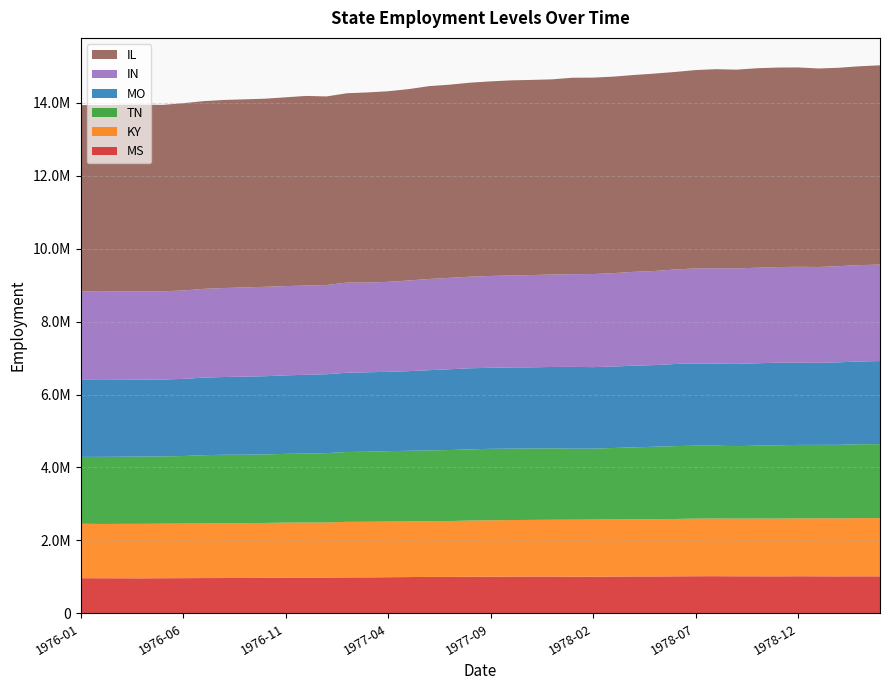

Reading left to right, list all the values displayed in this chart.

IL: 5107700	5111800	5115100	5116900	5108400	5133500	5145100	5154800	5155400	5155900	5174200	5197800	5169400	5189600	5211700	5224700	5245700	5286300	5294700	5317900	5332800	5347400	5349200	5349700	5384800	5383400	5386800	5395600	5410800	5413900	5436700	5455600	5446300	5468000	5468900	5464300	5440600	5438200	5451000	5462100
IN: 2423600	2420100	2424400	2420400	2418100	2423100	2432800	2439300	2445100	2451000	2447400	2445200	2445400	2471000	2459300	2466000	2484900	2499000	2505000	2509700	2518200	2520300	2528000	2533600	2540800	2551500	2558400	2572700	2579500	2590900	2605400	2612900	2618200	2619200	2621400	2628400	2626800	2635500	2639900	2645100
MO: 2111100	2108100	2107000	2107400	2107400	2114300	2127000	2130800	2140800	2143800	2151700	2159600	2162000	2172900	2177300	2174400	2183300	2199100	2214500	2222500	2220700	2226800	2226400	2231400	2241900	2234700	2233700	2238000	2238400	2250300	2254000	2251300	2254200	2258500	2261800	2254100	2248800	2261800	2269600	2276700
TN: 1833100	1839700	1840700	1844700	1844000	1851600	1870500	1878500	1875100	1877800	1882900	1890600	1902100	1914400	1920000	1929900	1936000	1938800	1947200	1950400	1958900	1957800	1956400	1956400	1946200	1942900	1958100	1972900	1986000	1997300	1998800	1995500	1986100	1997300	2010000	2014100	2013500	2015900	2025200	2027800
KY: 1492400	1487900	1492000	1493600	1495700	1495400	1497100	1500700	1502300	1503600	1509300	1509200	1511300	1523700	1524100	1525700	1524700	1528800	1529200	1541800	1545500	1550300	1553500	1557600	1562800	1567500	1567900	1566200	1569000	1572800	1579000	1581500	1581800	1582700	1583700	1585400	1589100	1589600	1594200	1596500
MS: 965300	963300	962400	961200	964200	966400	968500	969600	972000	976000	980500	981400	980100	986400	987500	991700	995900	1000200	1001400	1005000	1006500	1007800	1009400	1009500	1006200	1005400	1008300	1012700	1012800	1015500	1018700	1020200	1017200	1017200	1015600	1018600	1016800	1015100	1017000	1015300